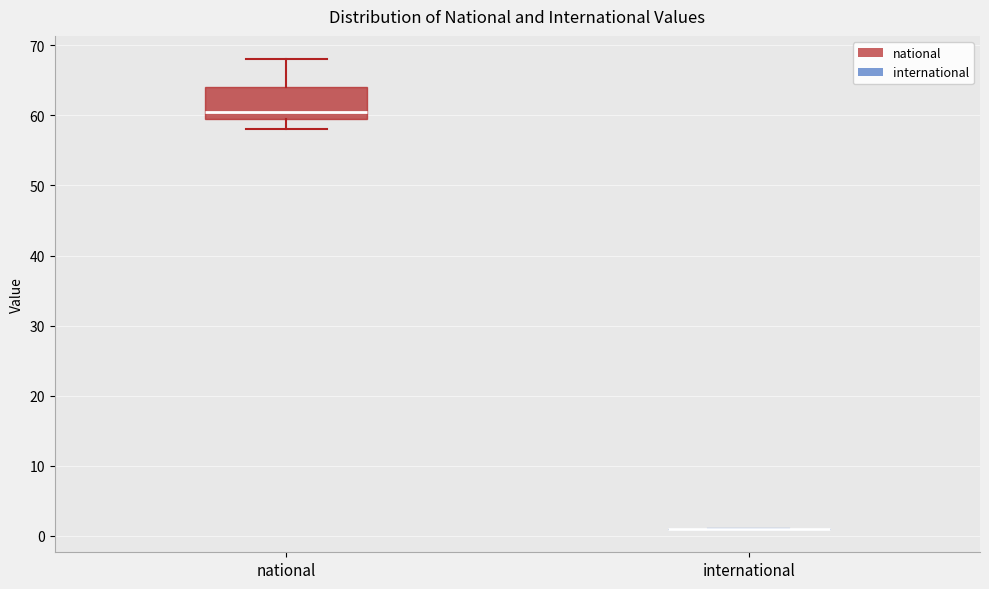

Reading left to right, transcribe this box plot: for each box, give where its median line is, the range the box spans, and where its two whiskers end, as read against the y-axis. The values are not printed on the chart, so give them approximately, as read against the axis.

national: median 61, box 60 to 64, whiskers 58 to 68
international: box collapsed to a line at 1, whiskers 1 to 1